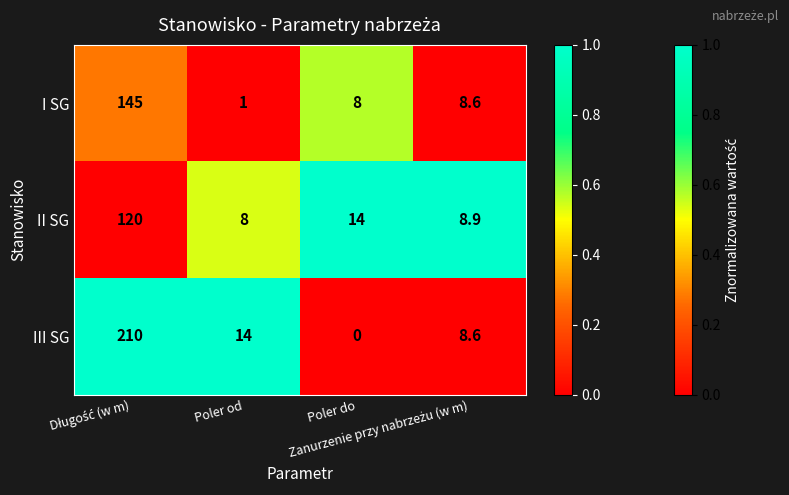

List the series in order of their peak value, highest first.

III SG, I SG, II SG